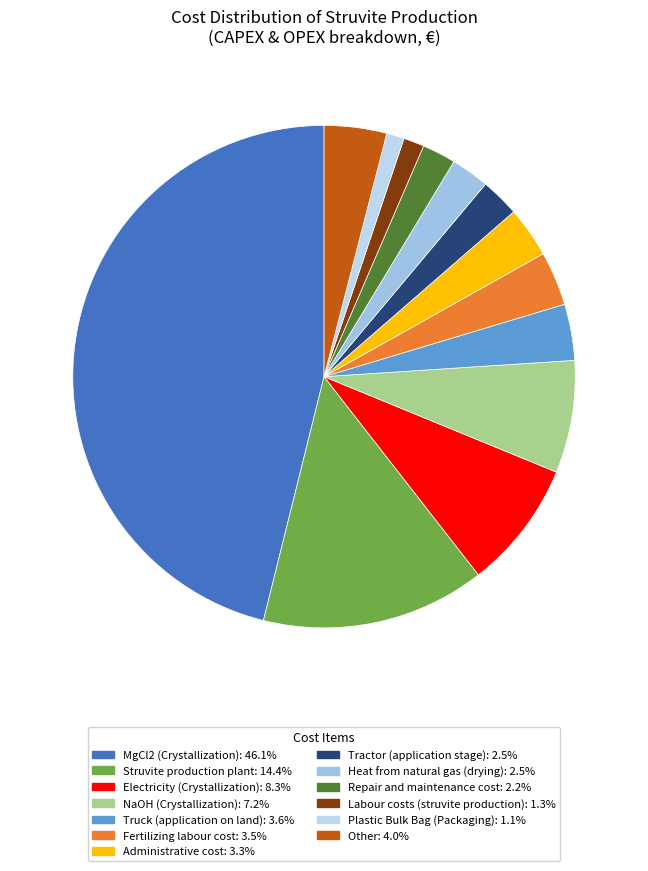

How many segments does this pie chart have?

13